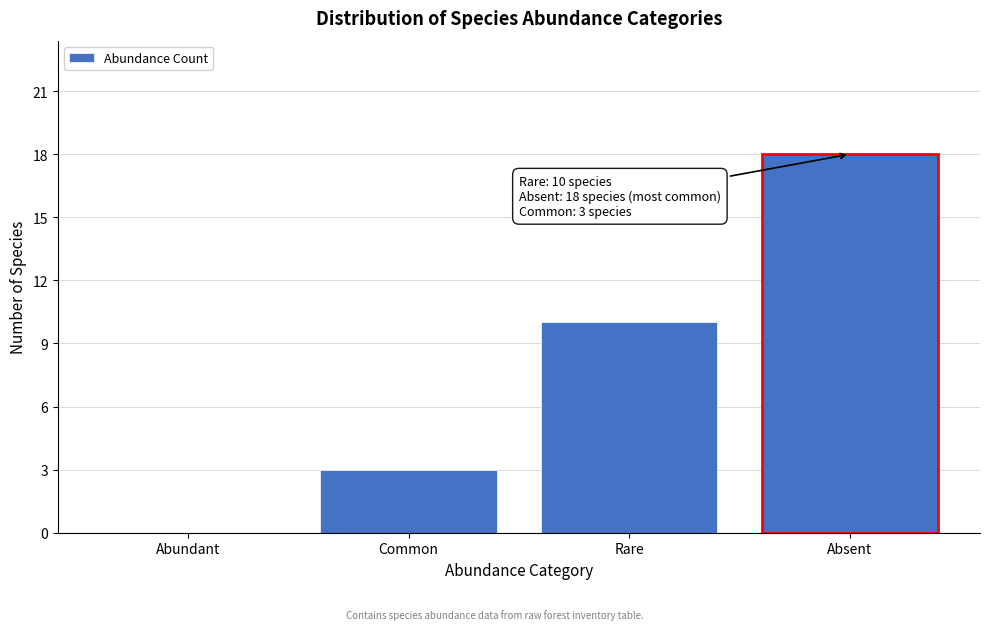

Reading left to right, what are all the values shown in this chart?

Abundant=0	Common=3	Rare=10	Absent=18